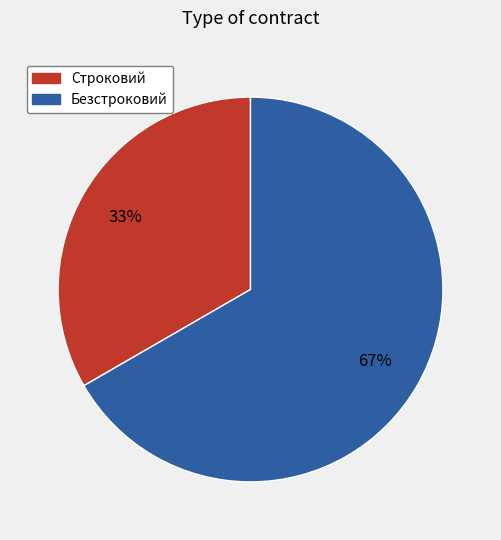

Does Строковий represent more than half of the total?

No